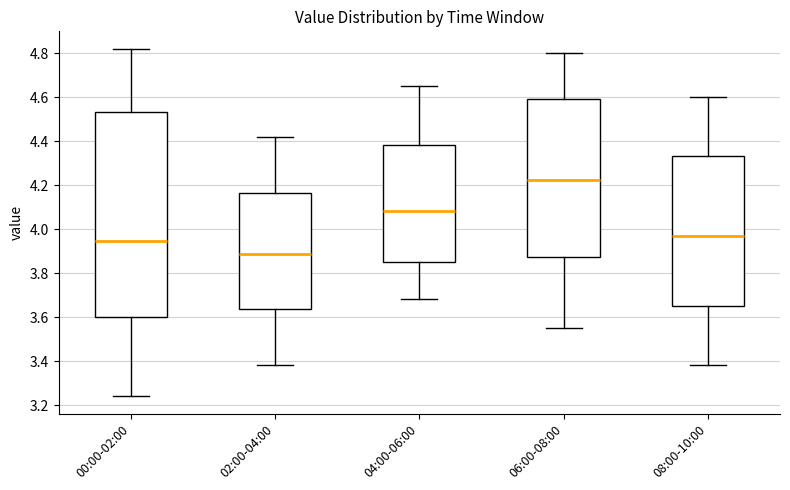

Where does the lower whisker of the box for 08:00-10:00 end on the y-axis? The values are not printed on the chart, so give them approximately, as read against the axis.

3.38